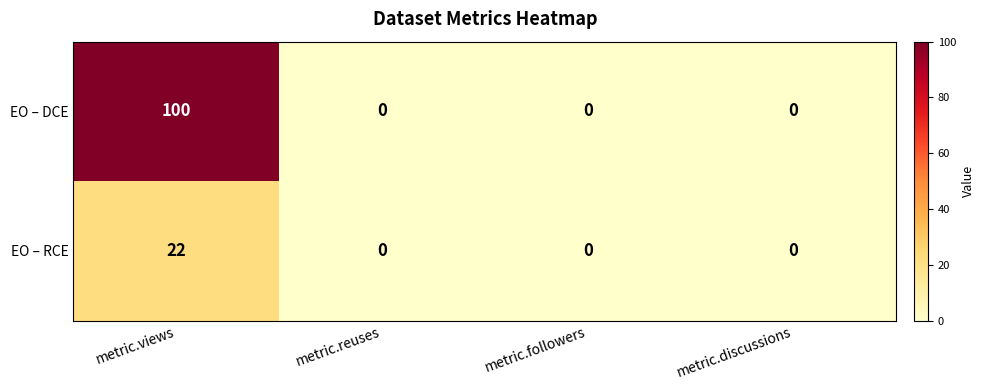

At which category is the sum across all series the highest?

metric.views